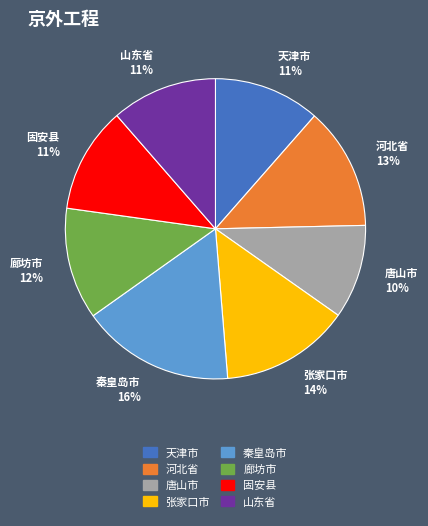

Is it true that 河北省 is 1% of the pie?

False